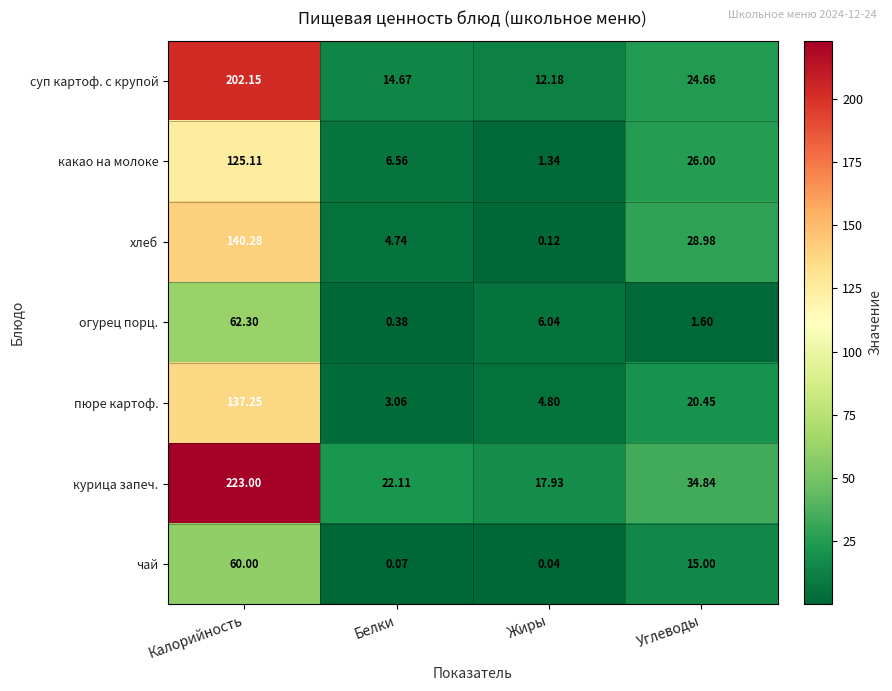

At which label does чай reach its minimum?

Жиры